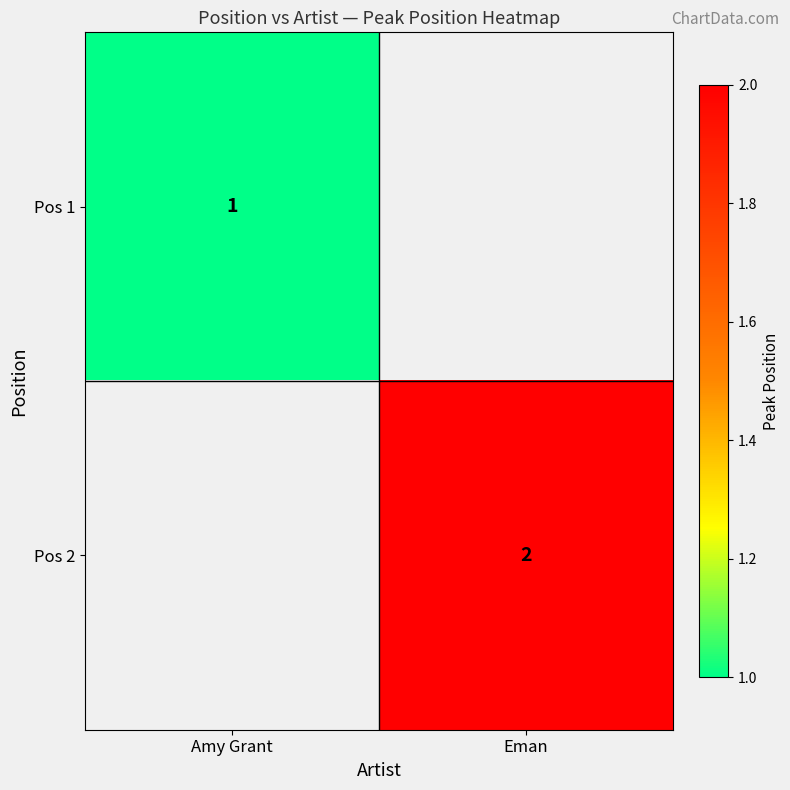

True or false: Pos 2 has a value of 2 at Eman.

True